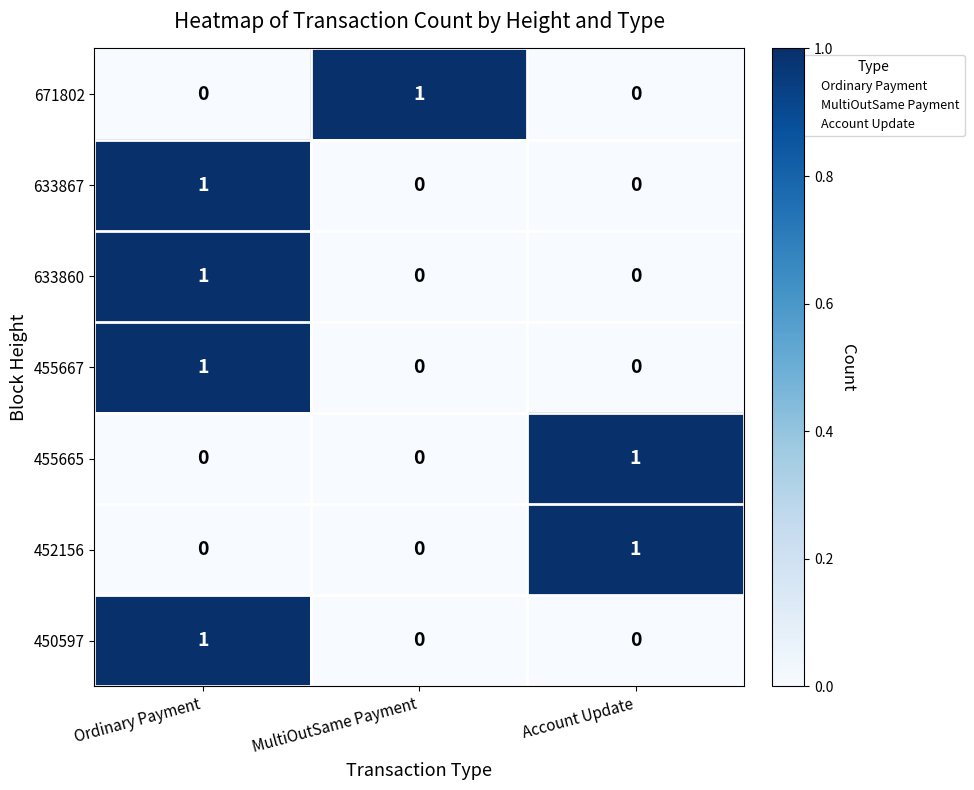

Count the 455665 values in the range 0 to 1.

3